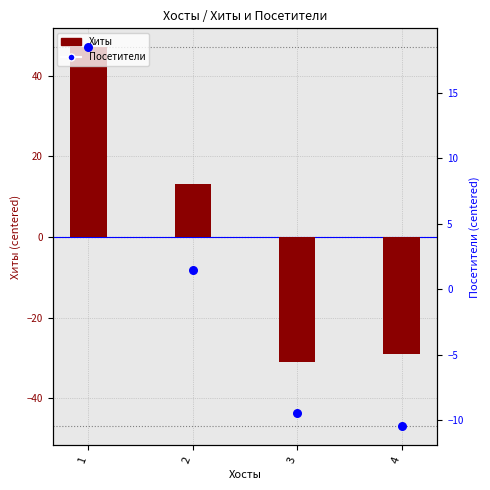

Is the value of Хиты at 4 greater than the value of Посетители at 4?

No